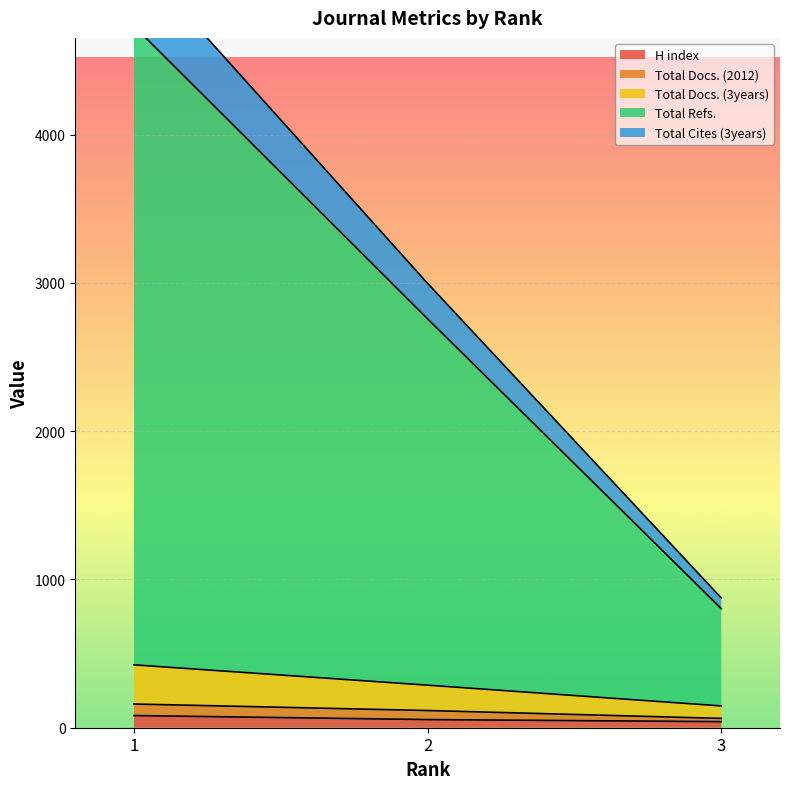

What is the value of the Total Cites (3years) point at the 1st from the left?

424